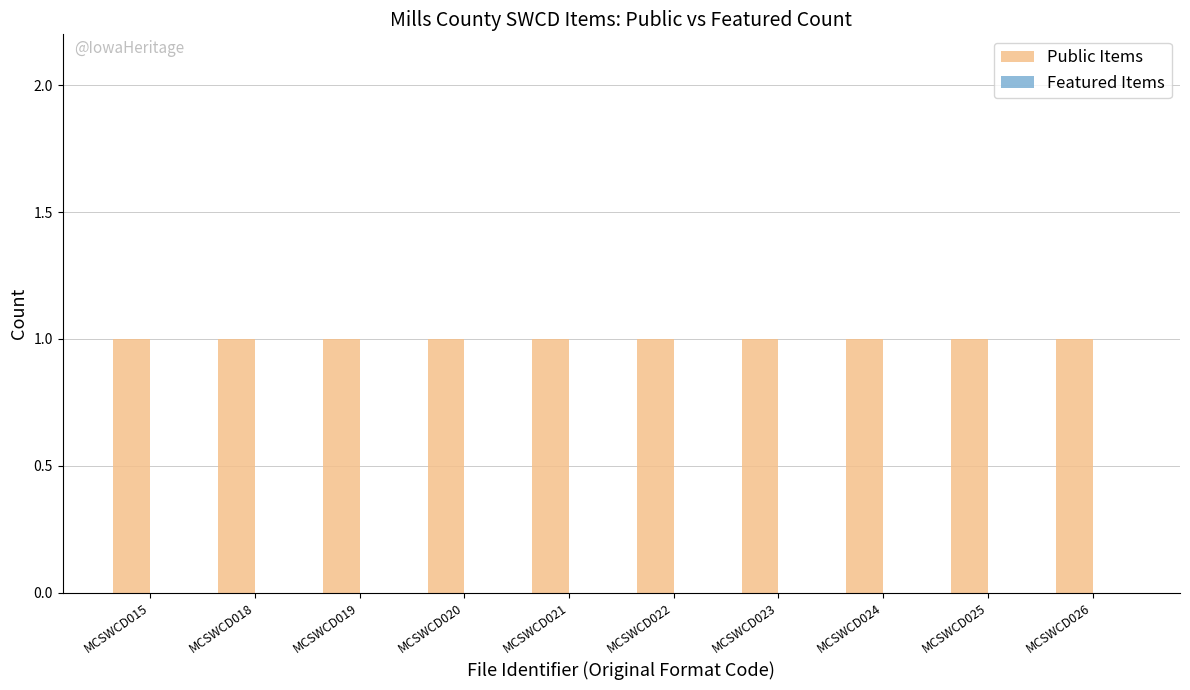

At which category is the sum across all series the highest?

MCSWCD015